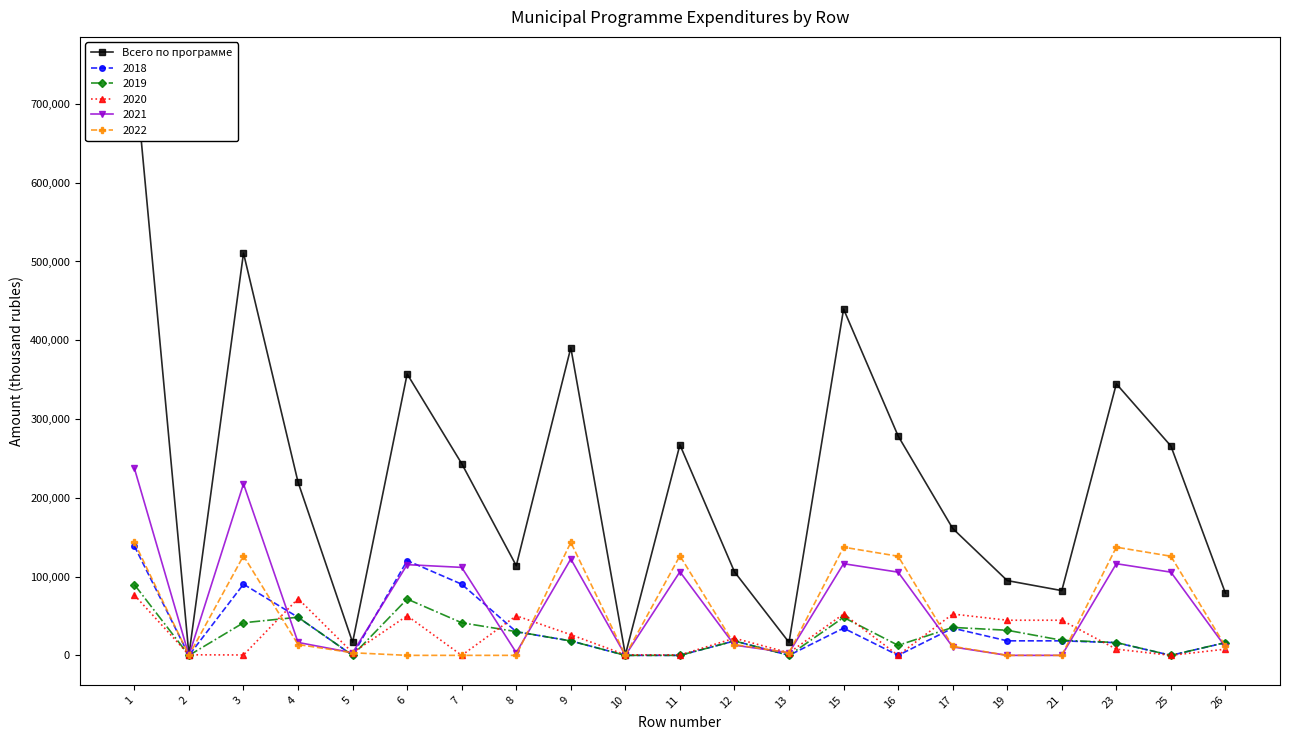

Which has a higher value, 4 or 26?

4